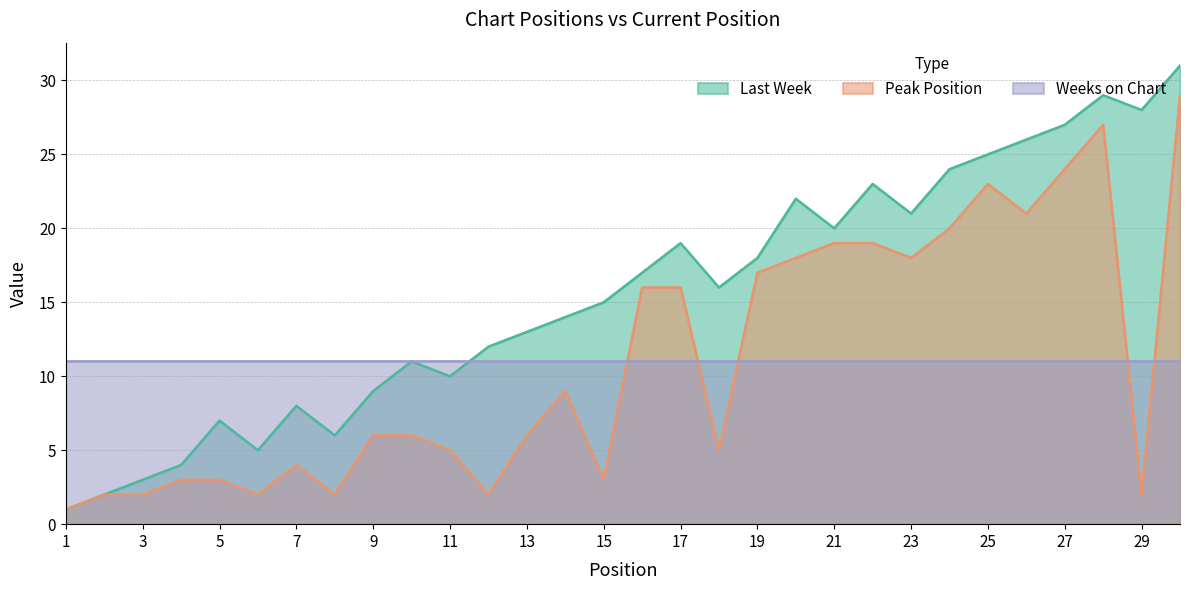

What is the lowest value of the Peak Position series?

1